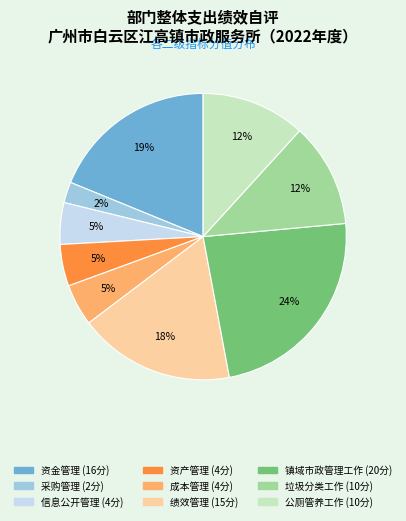

To the nearest percent, what is the average slice percentage?

11%